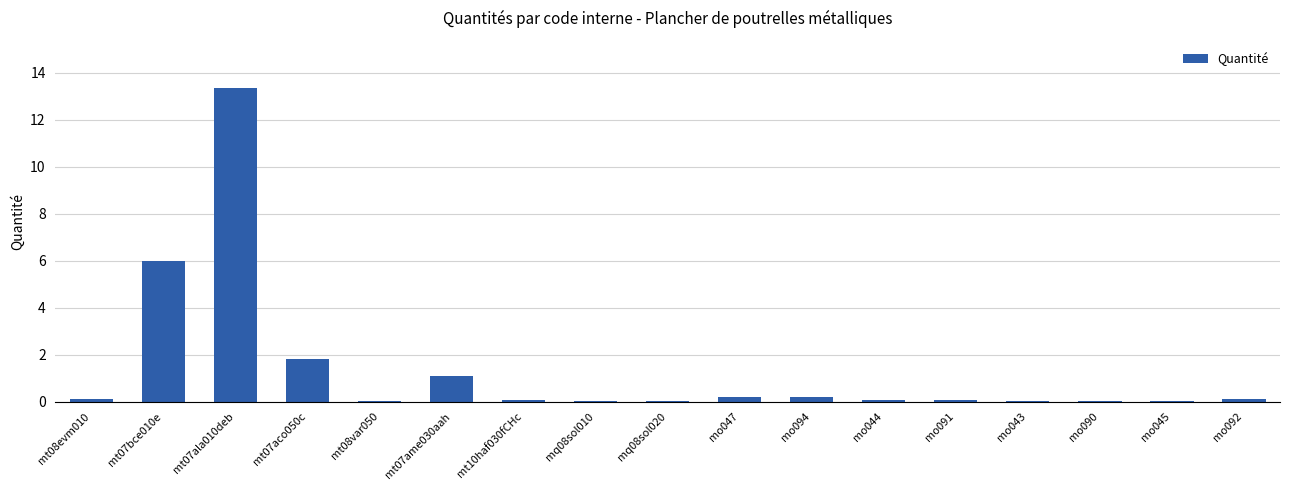

What is the sum of all values?

23.3